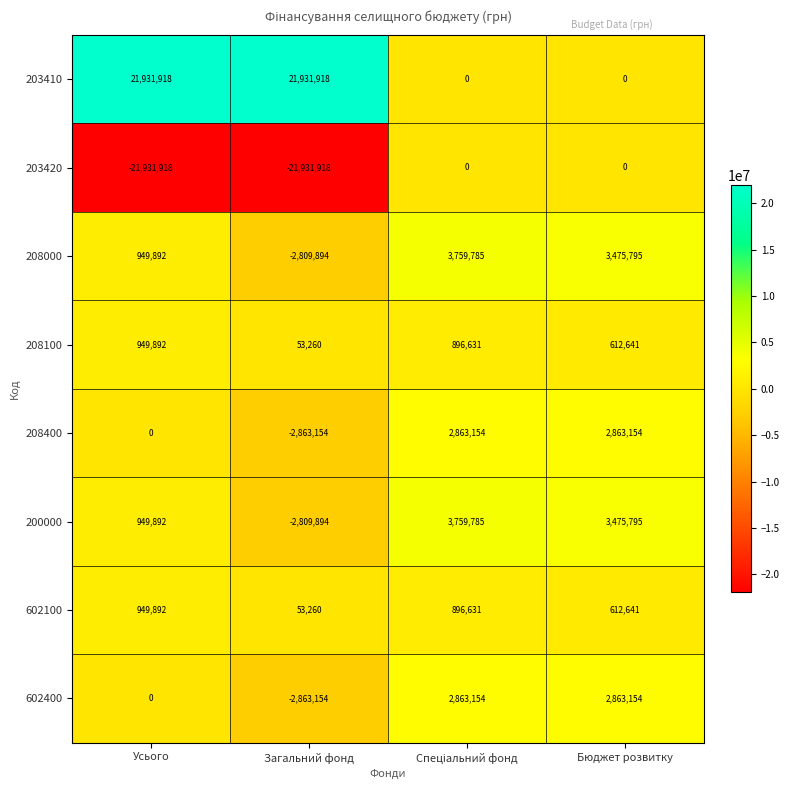

What is the difference between the highest and lowest values at Усього?

43863836